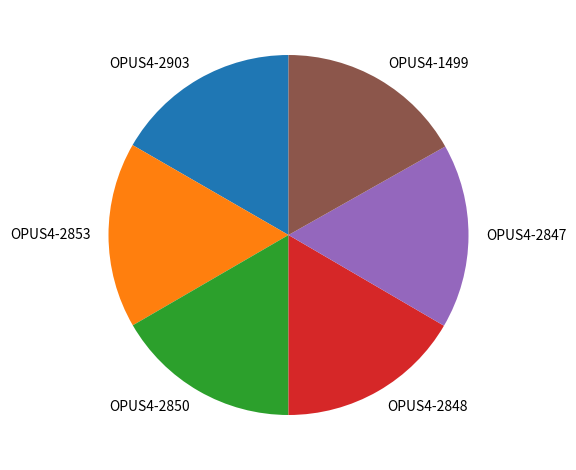

Is there any slice that represents more than half of the pie?

No